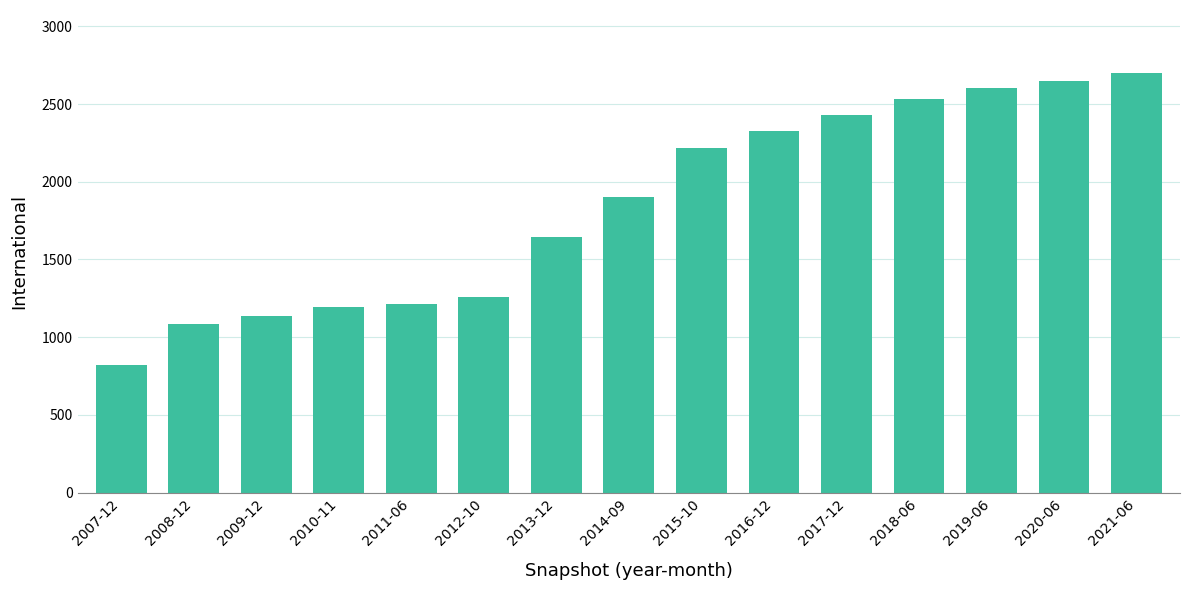

Which label corresponds to the smallest value in the chart?

2007-12